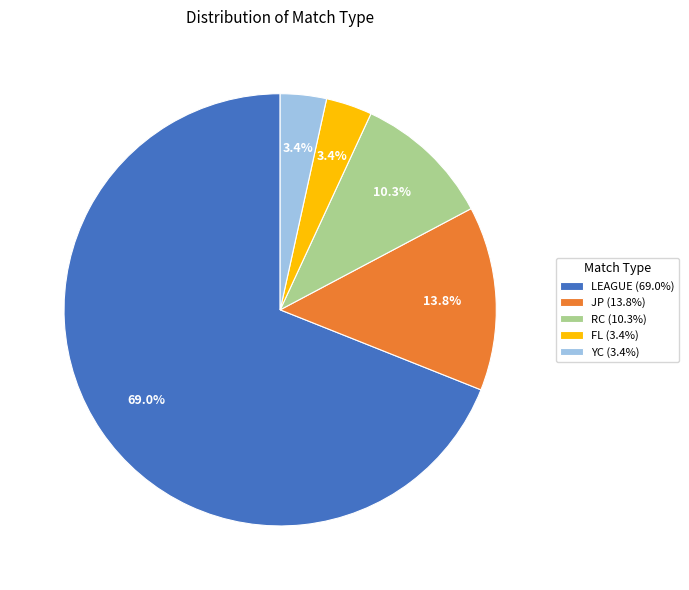

What is the ratio of the value at FL to the value at YC?

1.0